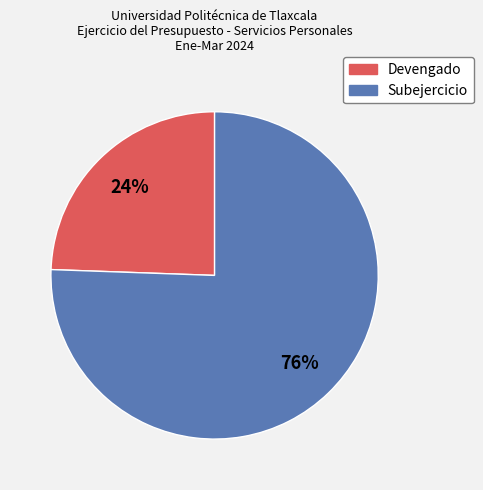

True or false: Subejercicio accounts for 76% of the total.

True